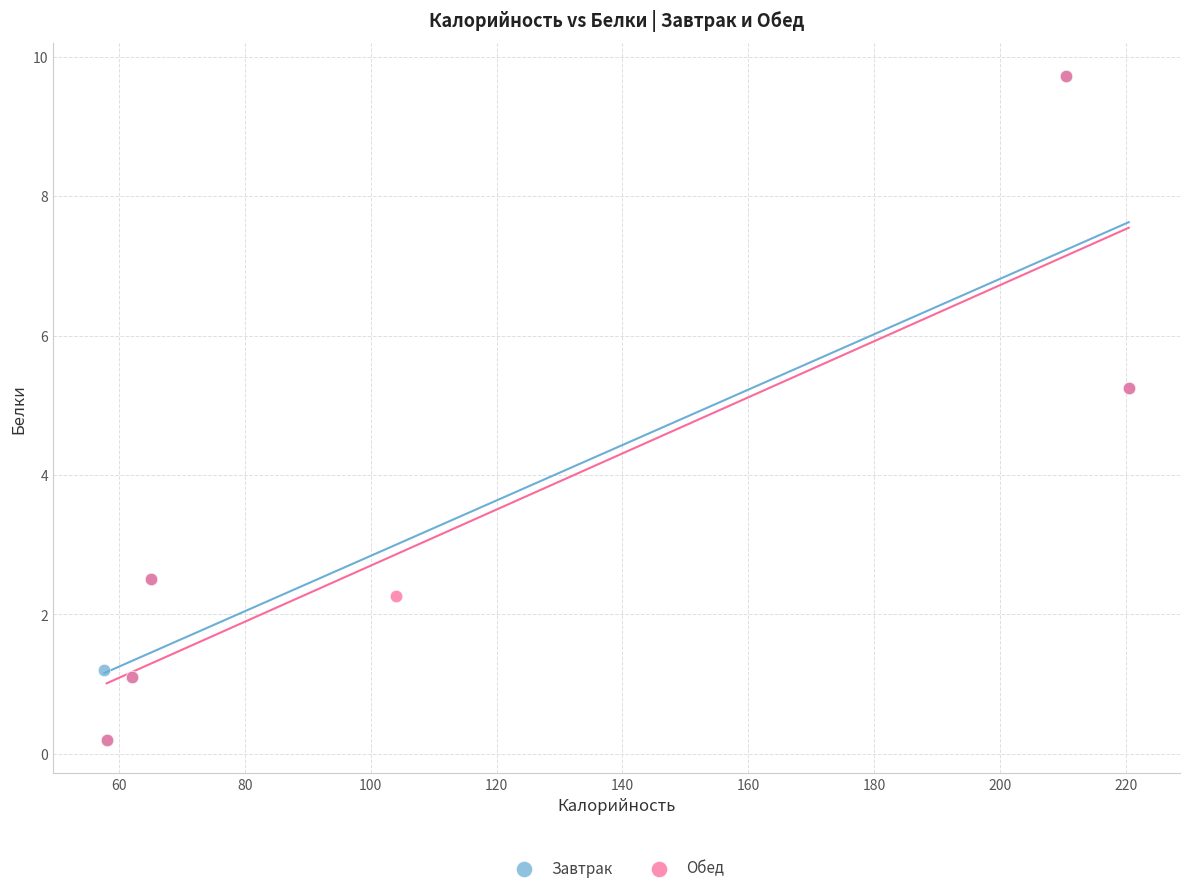

What are all the series names shown in the legend?

Завтрак, Обед